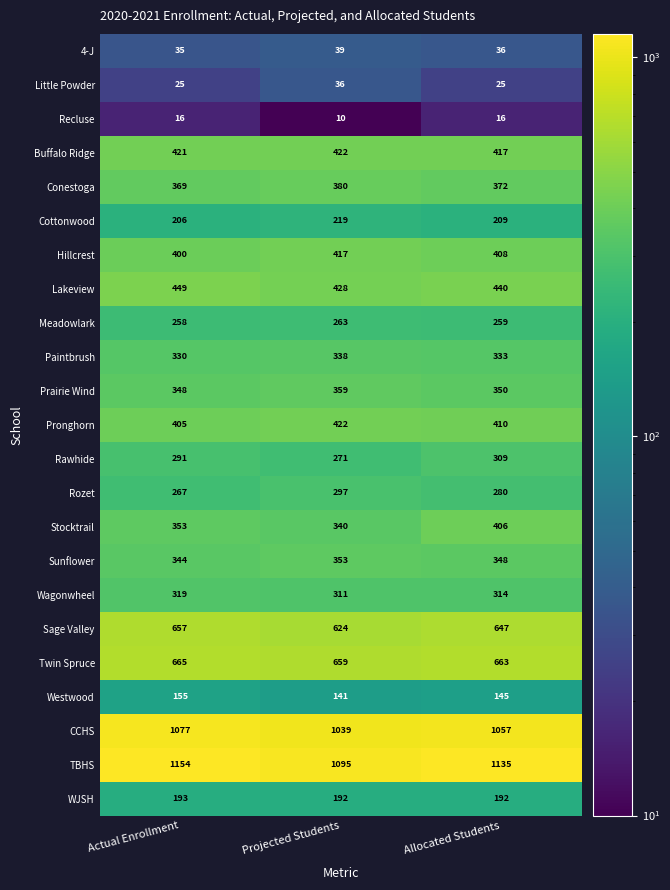

Which label corresponds to the smallest value in the chart?

Projected Students